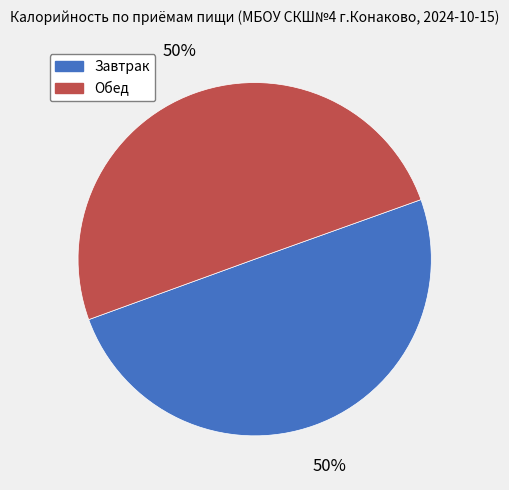

Combined, do Обед and Завтрак account for over 50%?

Yes